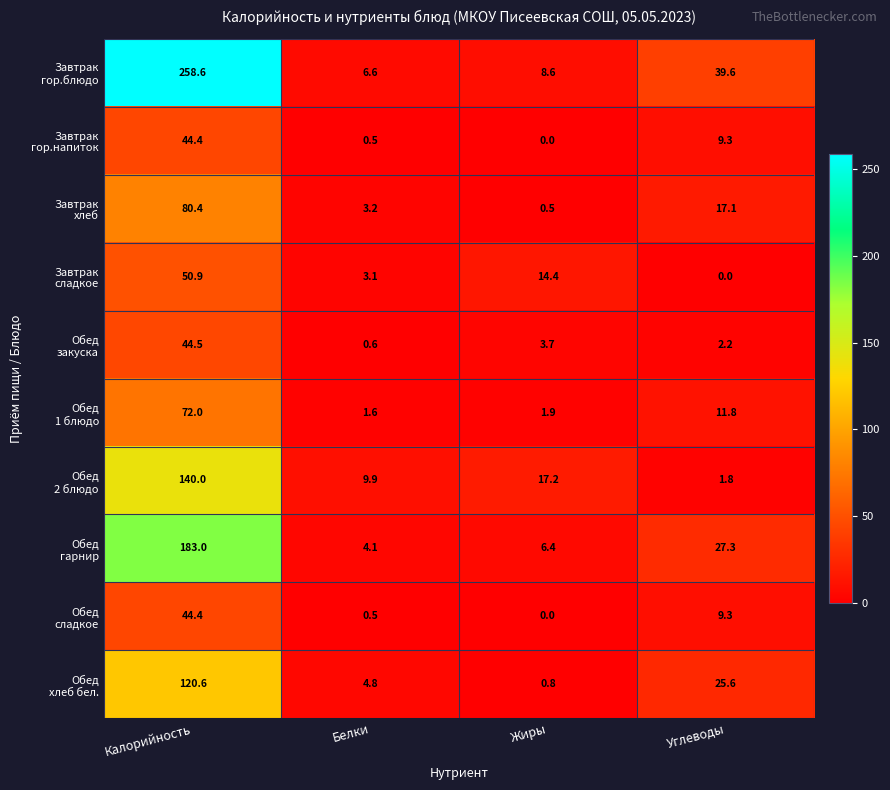

What is the spread (max minus min) of values at Жиры?

17.2